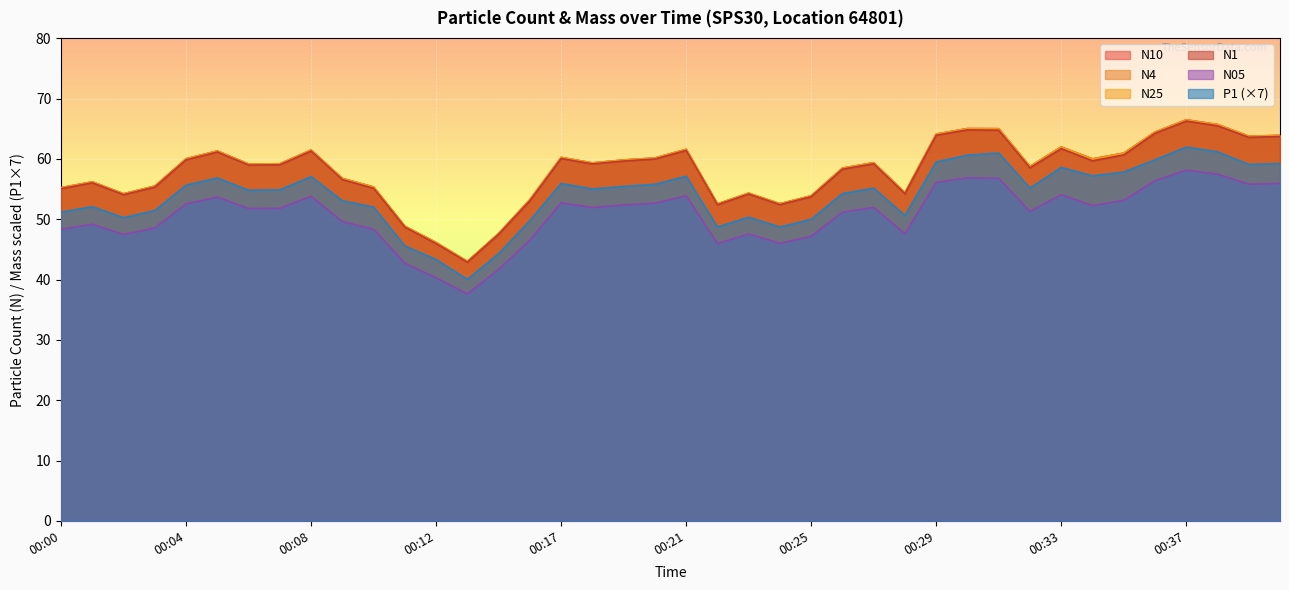

What is the total value across all series at 00:18?

344.1